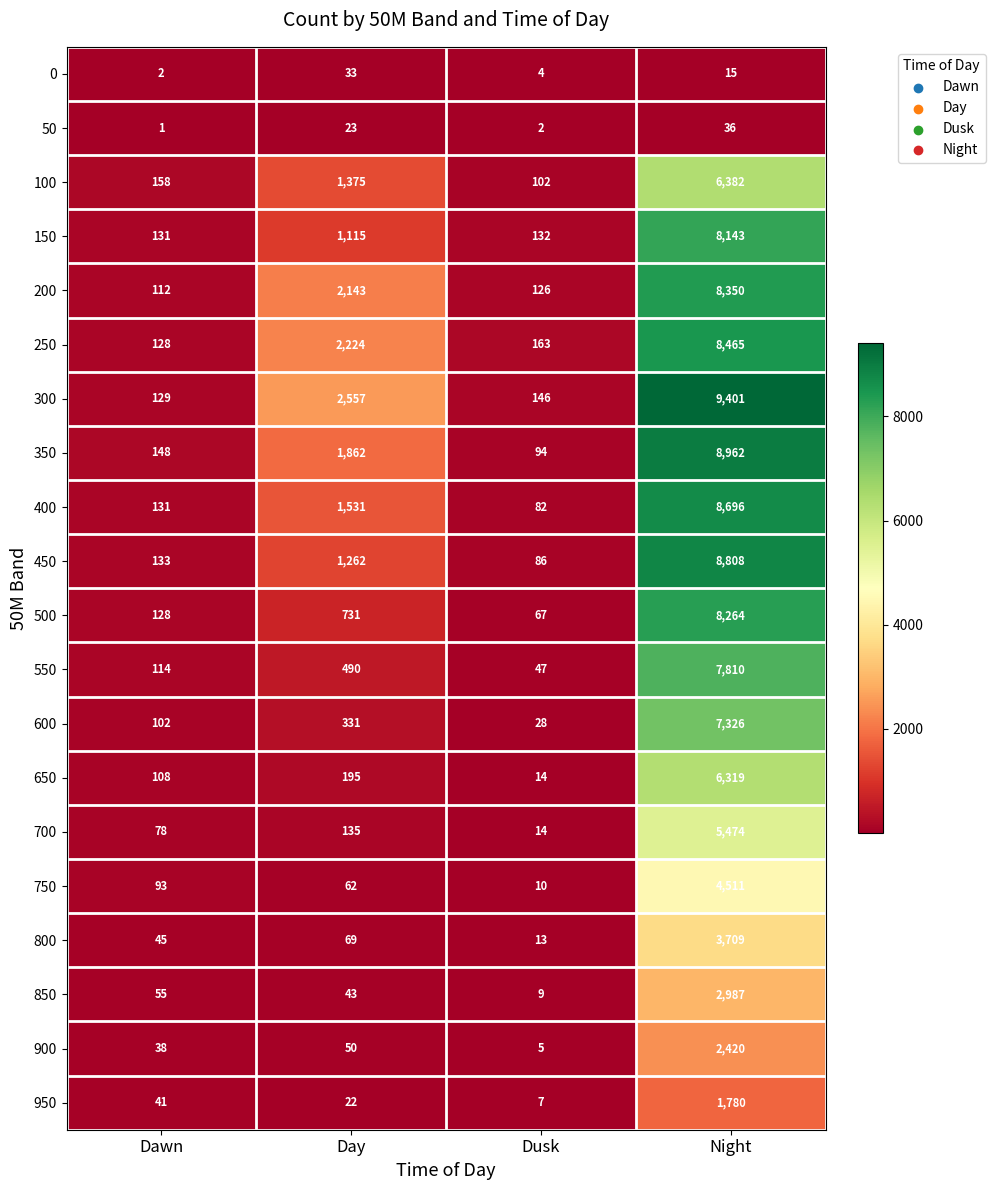

Which series has the widest spread of values?

300